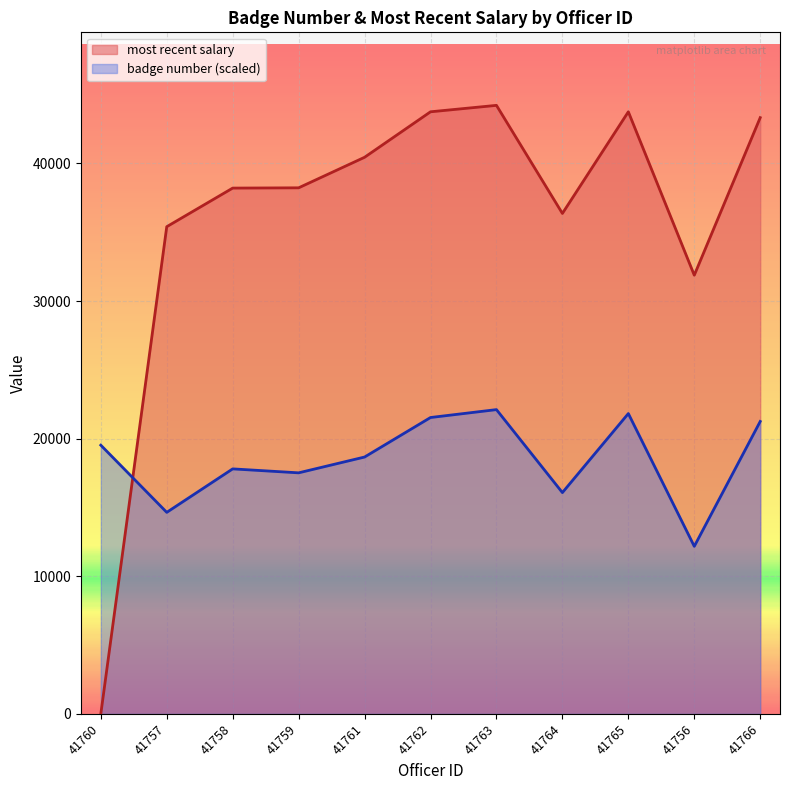

What is the spread (max minus min) of values at 41758?

20403.4